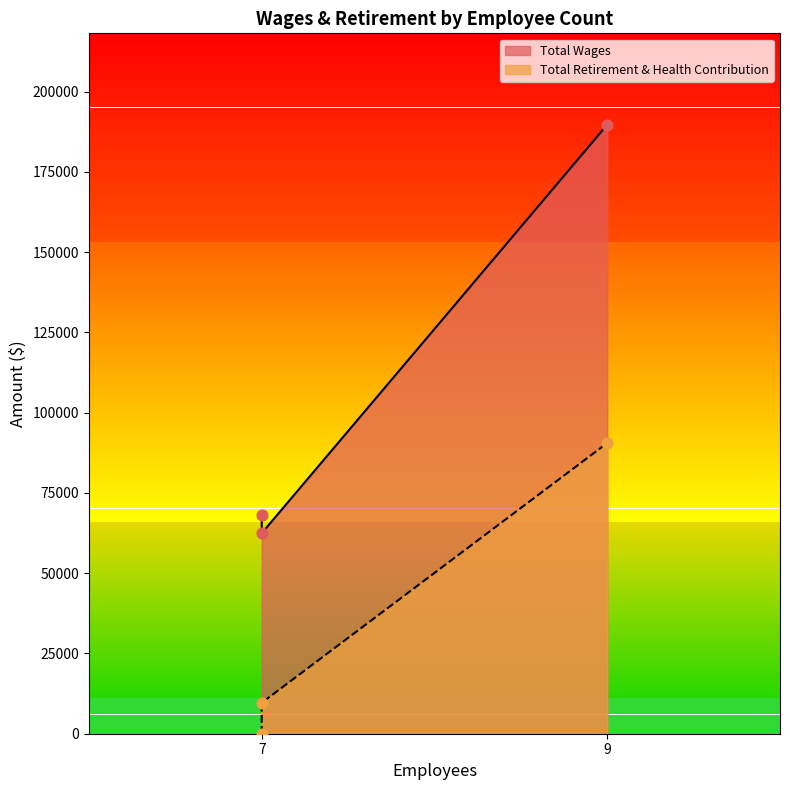

At which category is the sum across all series the highest?

9